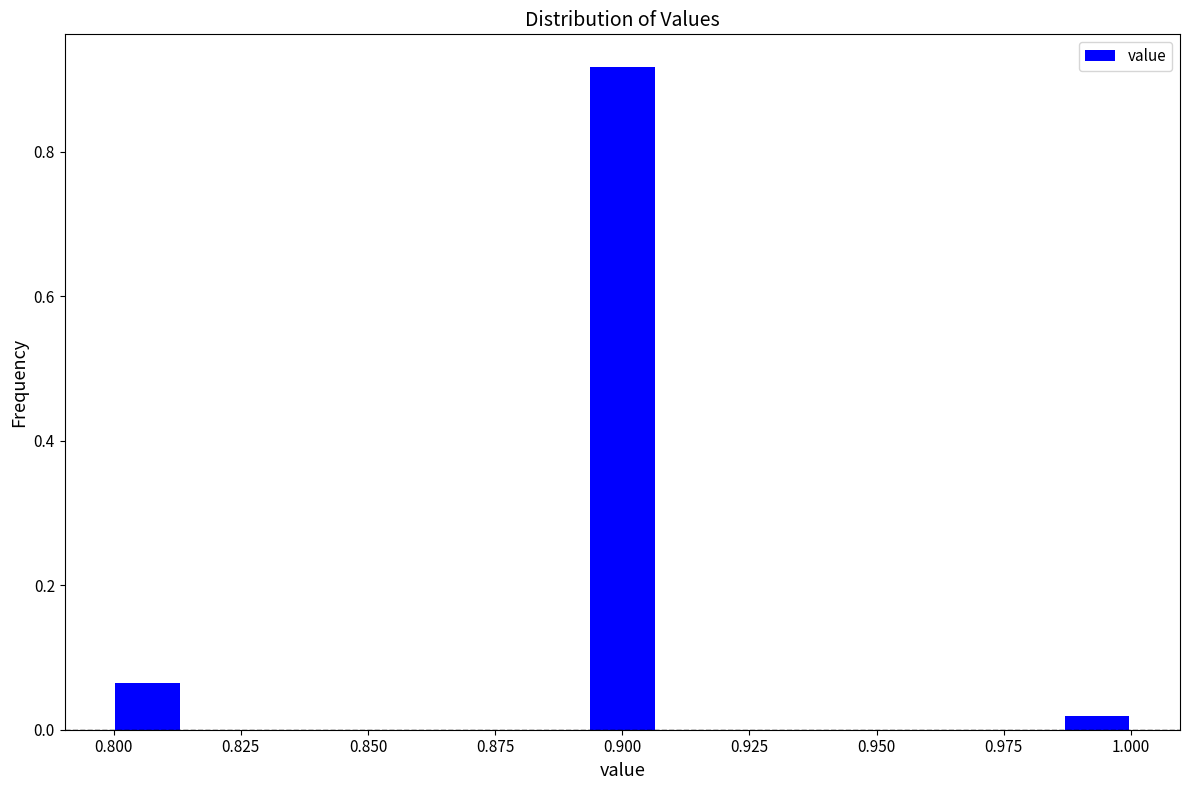

Around what value on the x-axis is the tallest bar? Give the approximate position of its centre, as read against the axis.

0.900